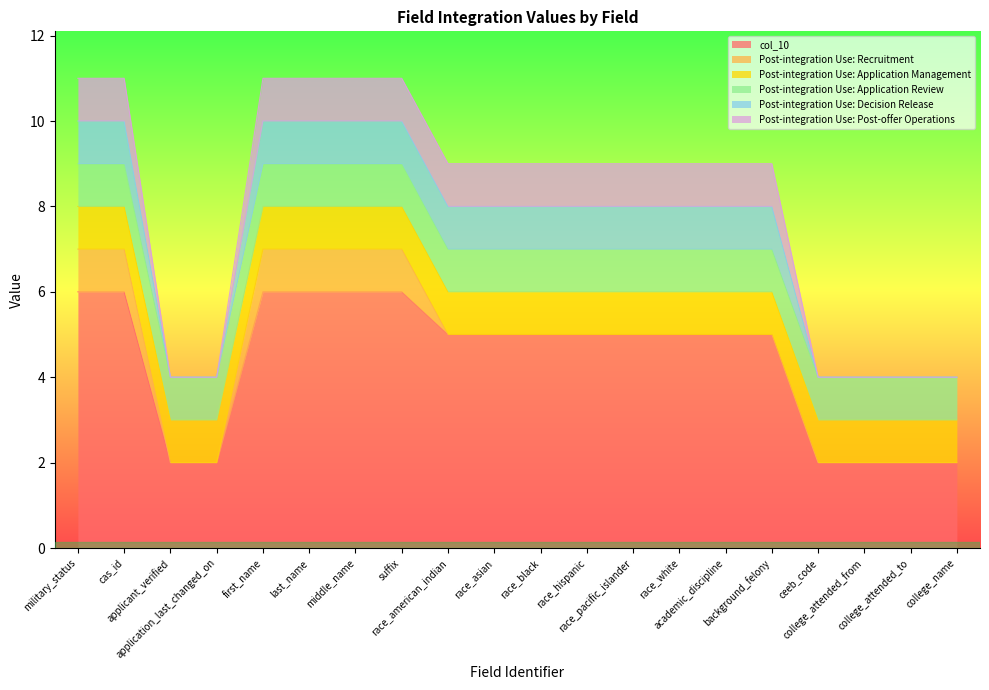

Which series has the largest total across all categories?

col_10